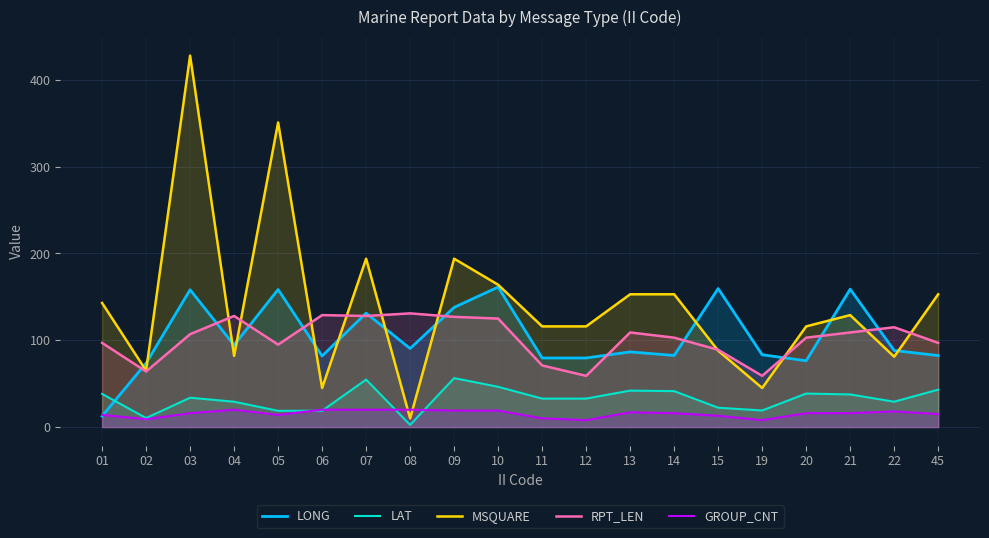

What is the total value across all series at 07?

528.0